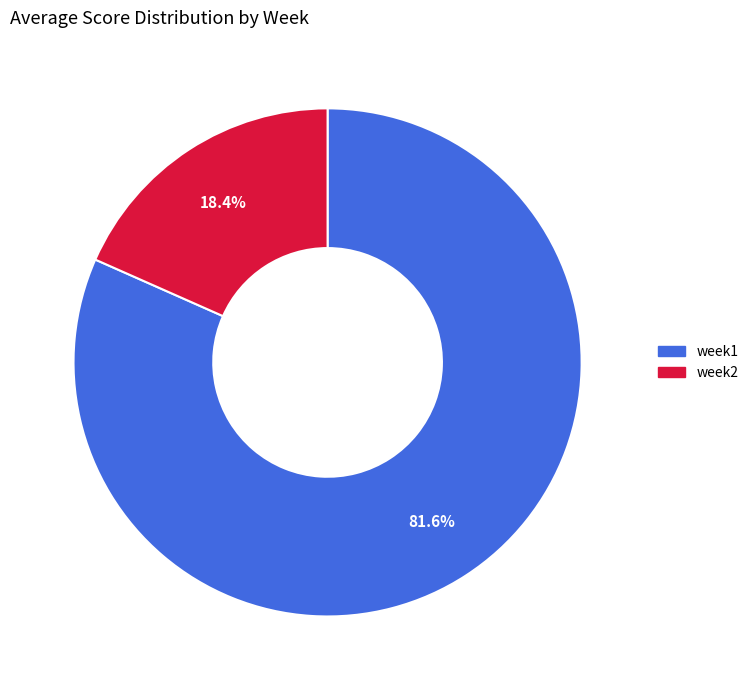

What percentage is the week1 slice, to the nearest percent?

82%